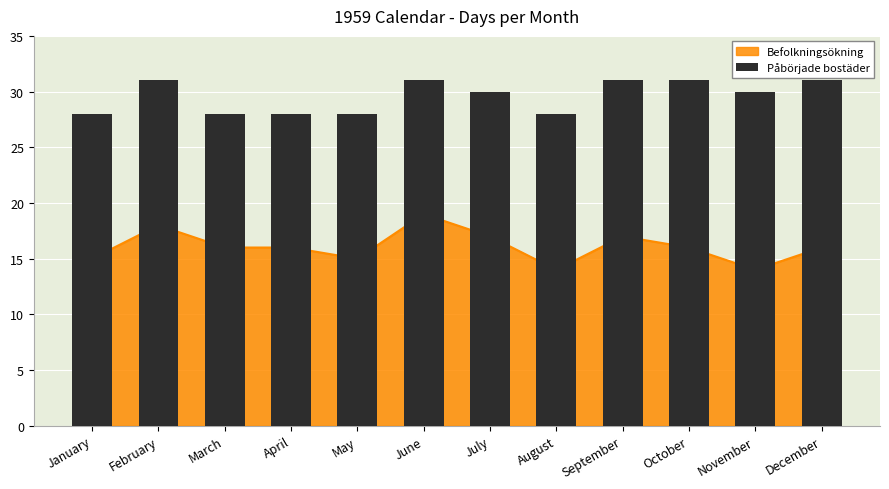

The value at February is 31. True or false?

True